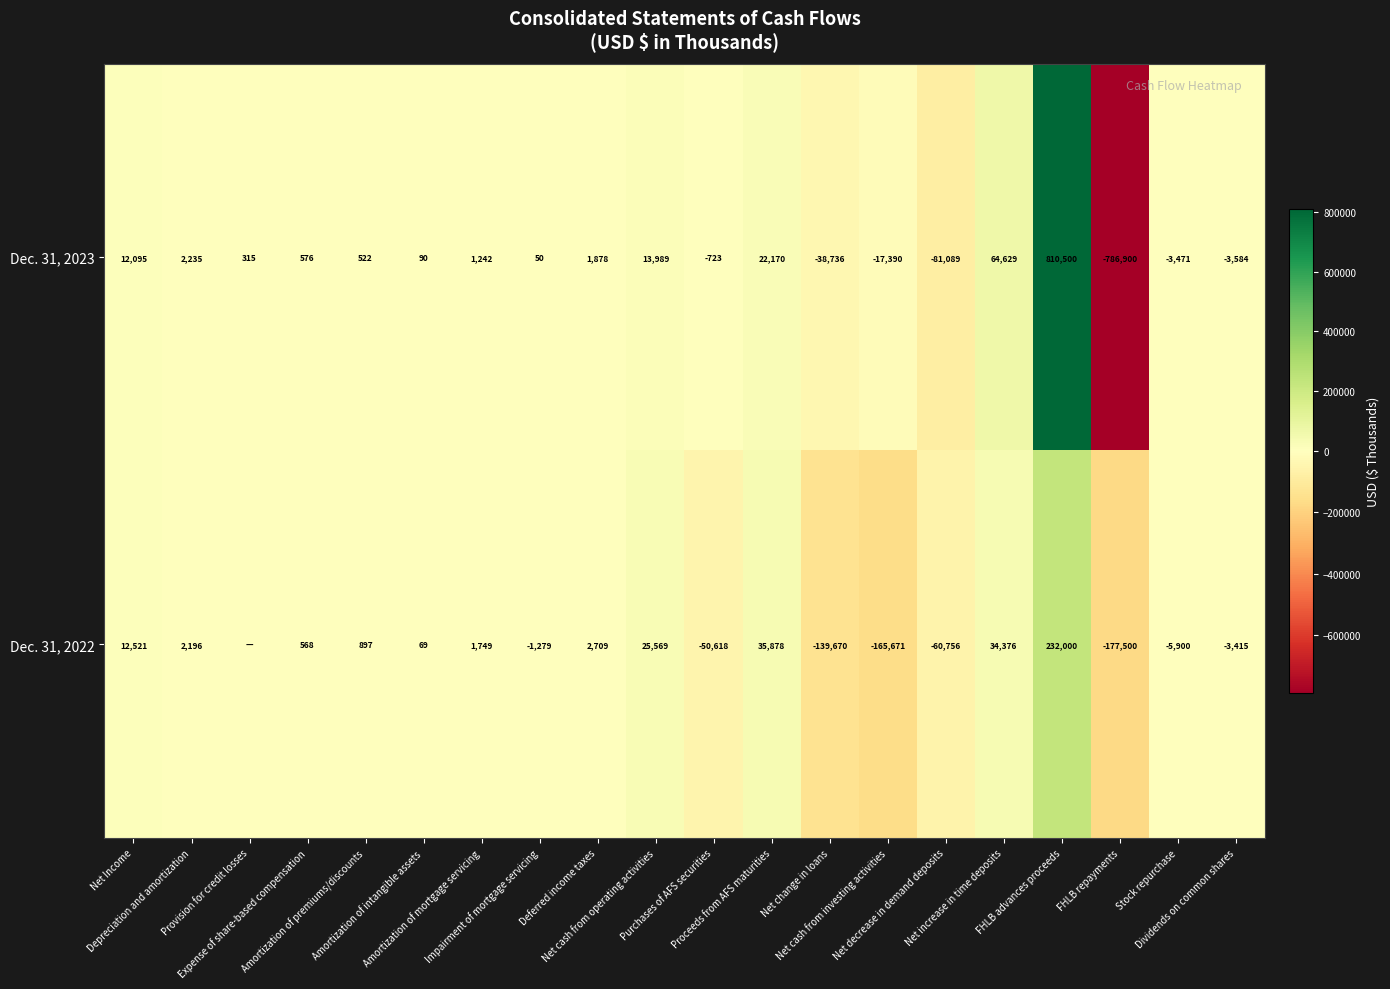

Between Expense of share-based compensation and Deferred income taxes, which series saw the biggest shift?

Dec. 31, 2022